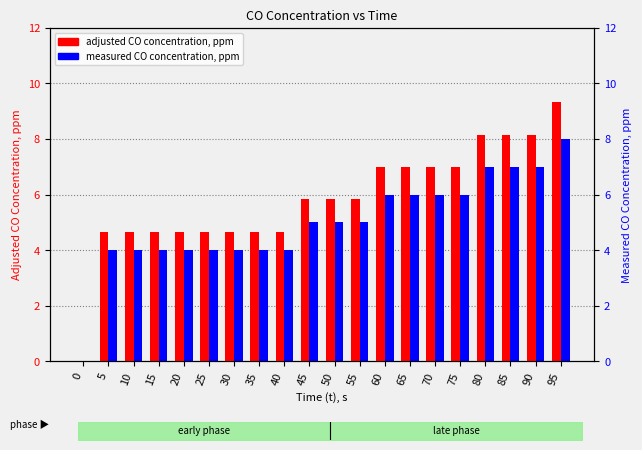

What are all the series names shown in the legend?

adjusted CO concentration, ppm, measured CO concentration, ppm